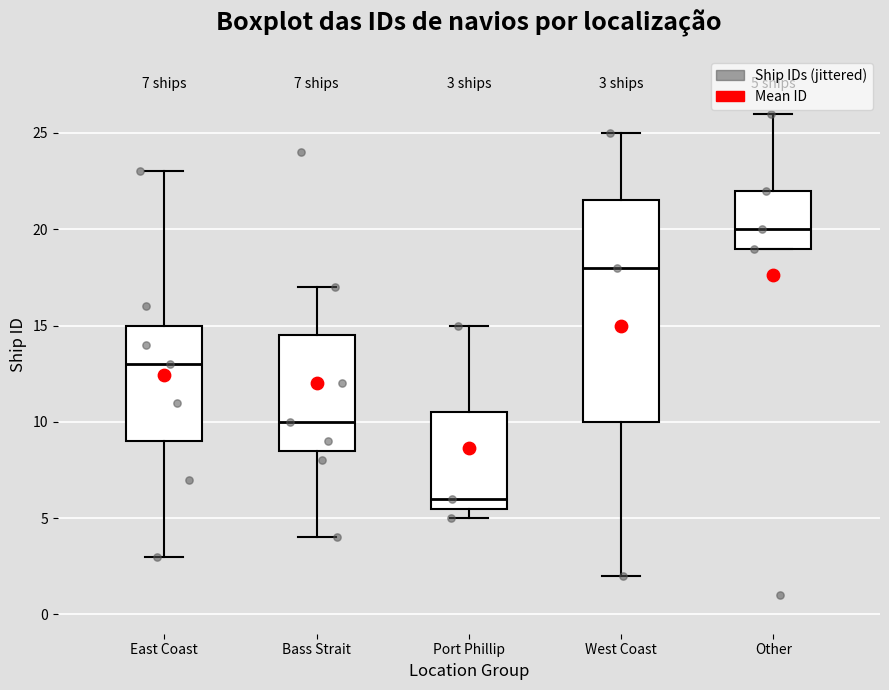

Which box's median line is the lowest?

Port Phillip